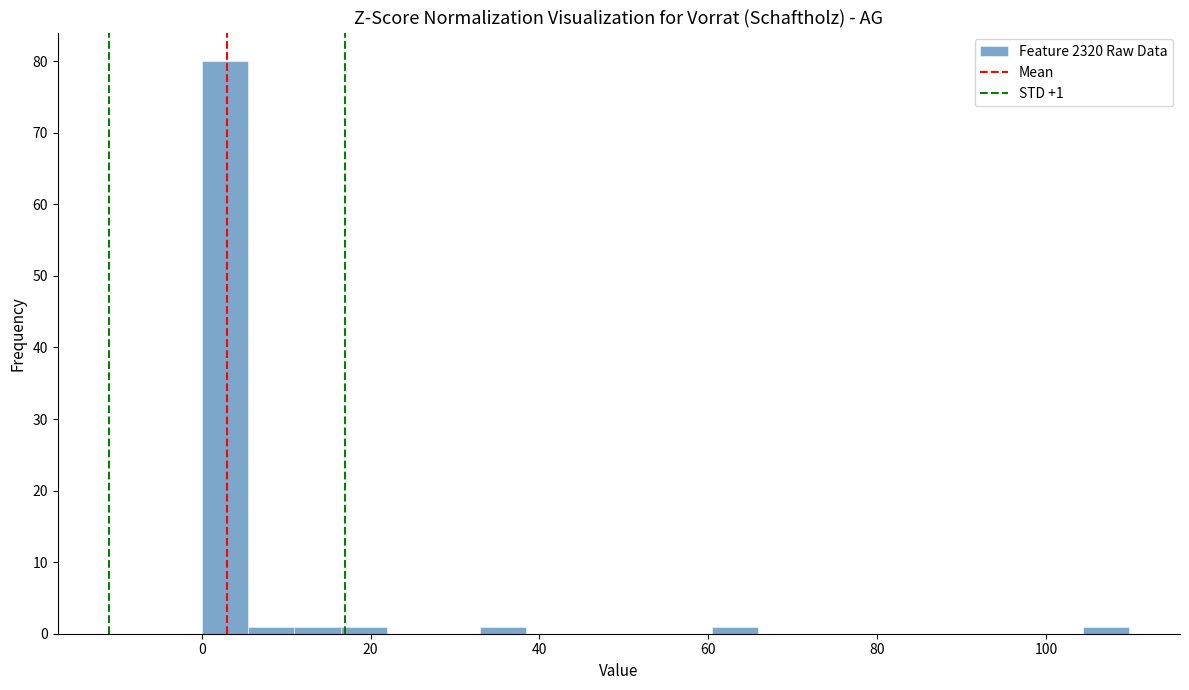

Read against the x-axis, roughly where is the centre of the tallest bar?

2